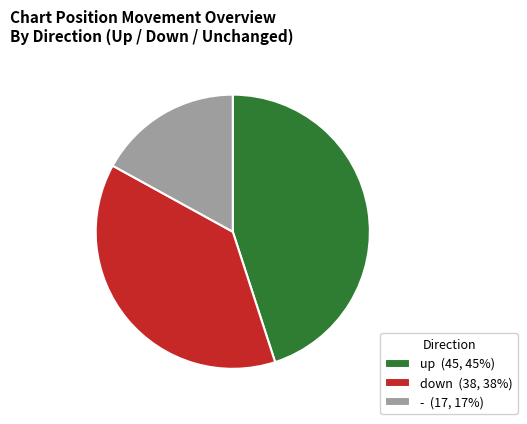

Which category has the smallest portion of the pie?

-